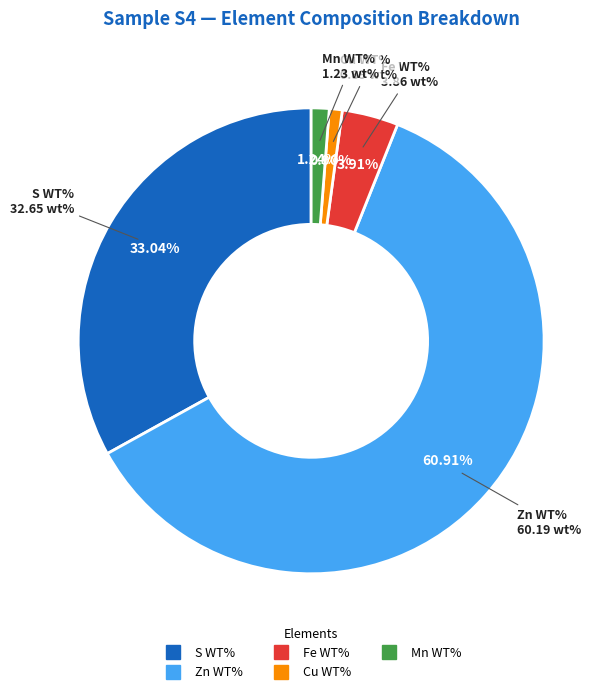

Is there any slice that represents more than half of the pie?

Yes